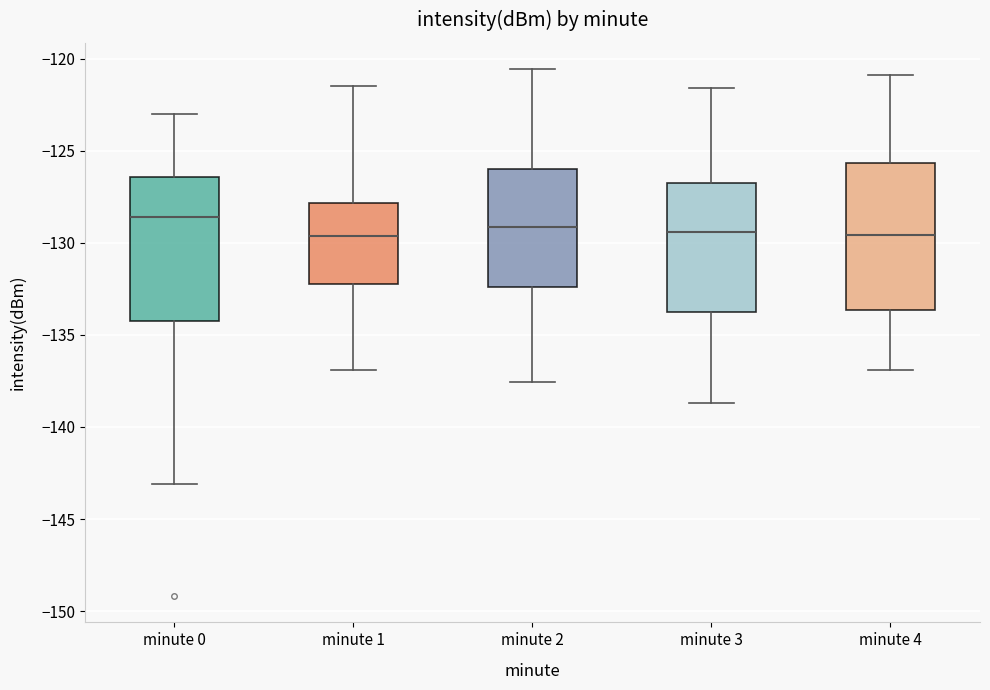

Reading left to right, read every box against the y-axis: the position of its median line, the range the box covers, and the ends of its whiskers. The values are not printed on the chart, so give them approximately, as read against the axis.

minute 0: median -128.5, box -134.0 to -126.5, whiskers -143.0 to -123.0
minute 1: median -129.5, box -132.5 to -128.0, whiskers -137.0 to -121.5
minute 2: median -129.0, box -132.5 to -126.0, whiskers -137.5 to -120.5
minute 3: median -129.5, box -133.5 to -126.5, whiskers -138.5 to -121.5
minute 4: median -129.5, box -133.5 to -125.5, whiskers -137.0 to -121.0